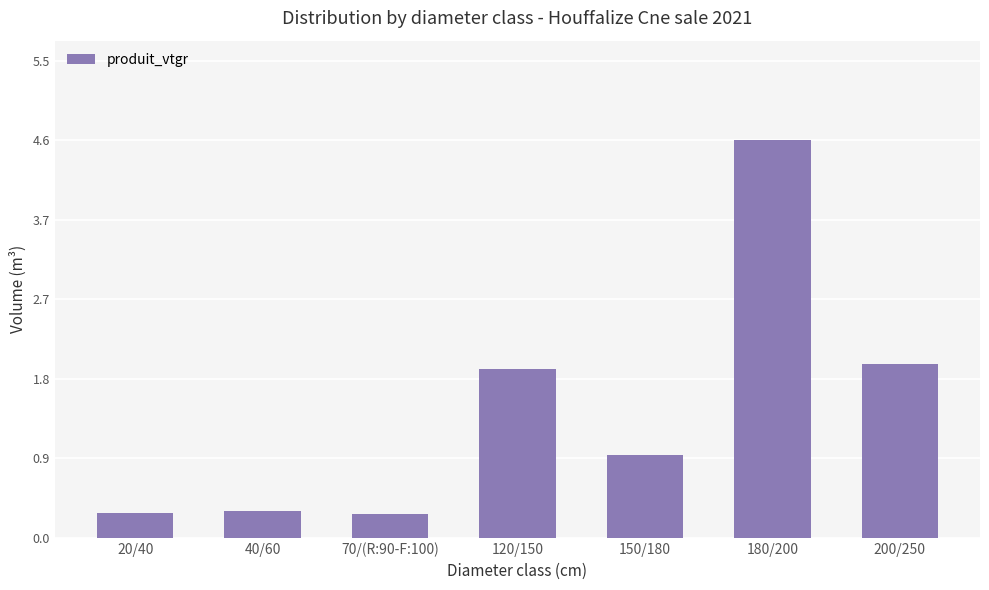

The chart shows a value of 0.9 at 150/180. True or false?

True